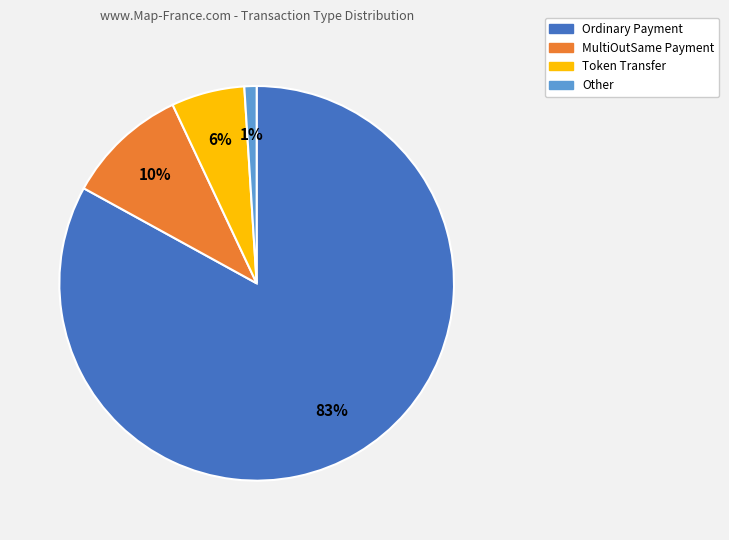

The Token Transfer slice represents 6% of the pie. True or false?

True